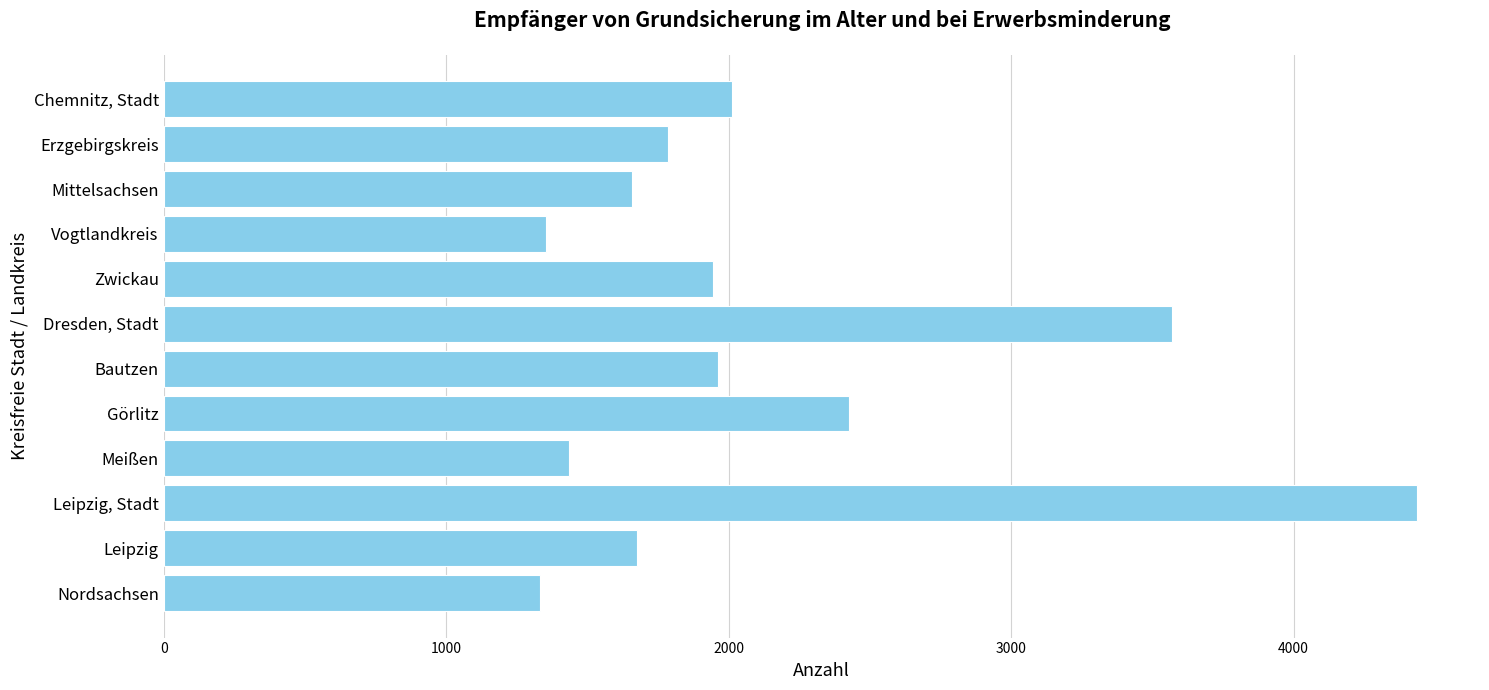

What is the sum of all values?

25590